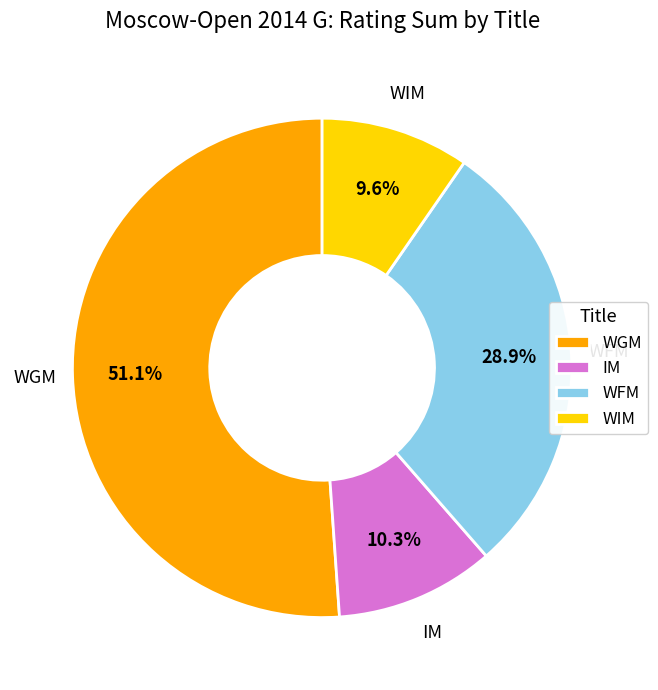

Count the number of slices in the pie.

4